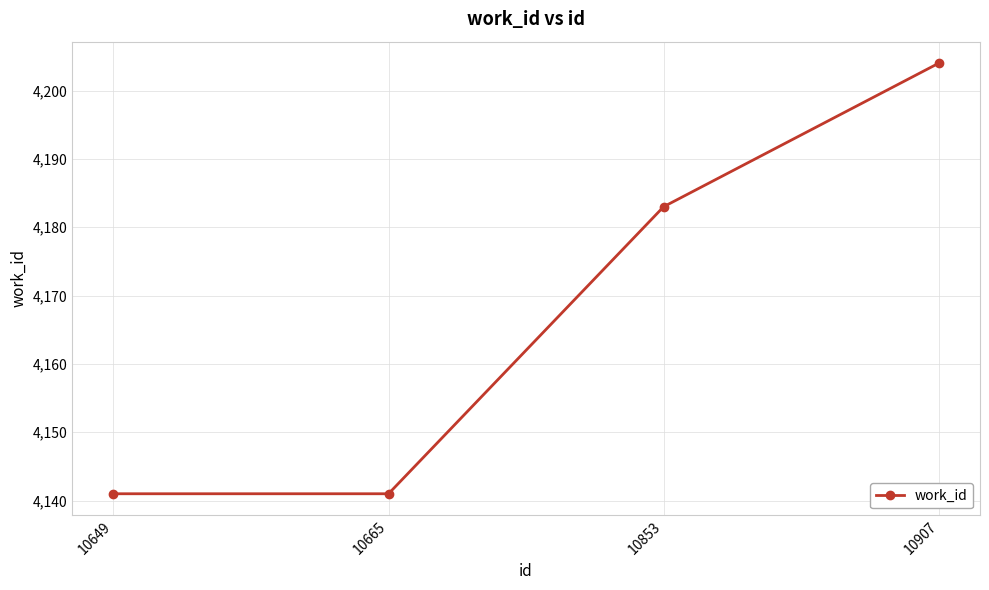

Which category has the highest value across all series?

10907